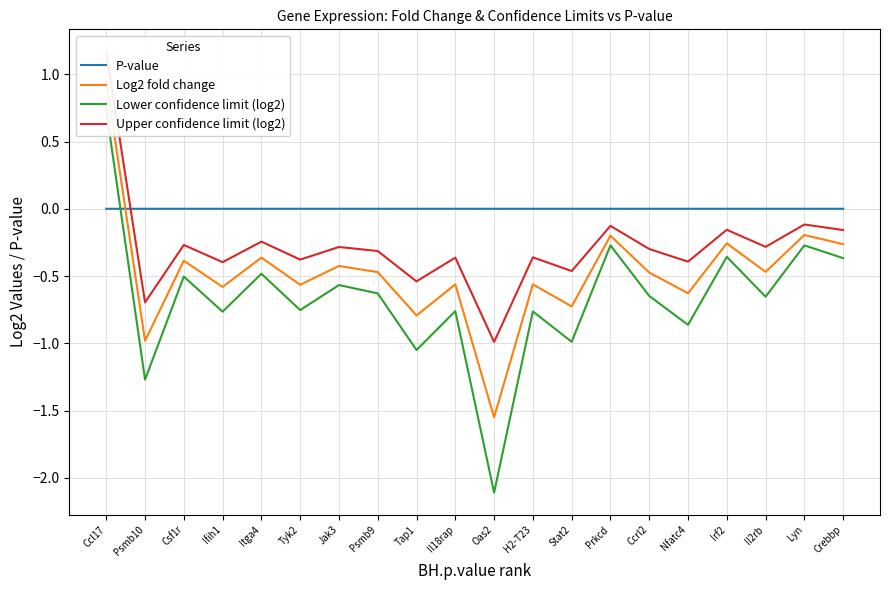

At which category does Upper confidence limit (log2) reach its first local valley?

Psmb10